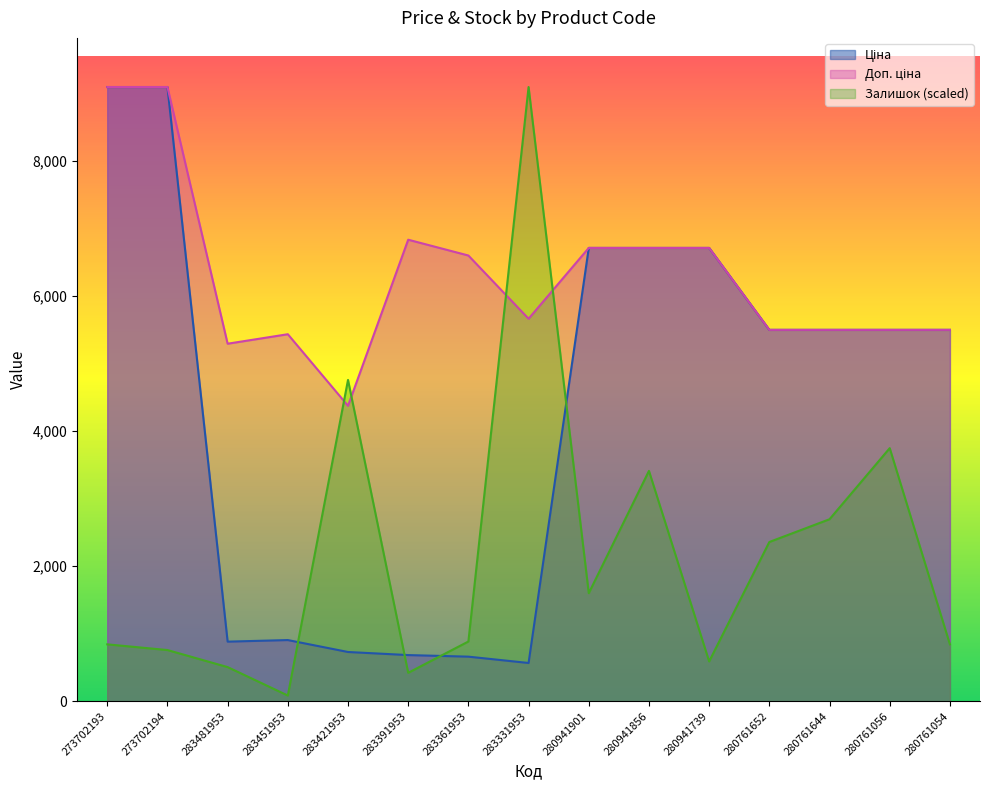

What is the lowest value of the Ціна series?

566.2